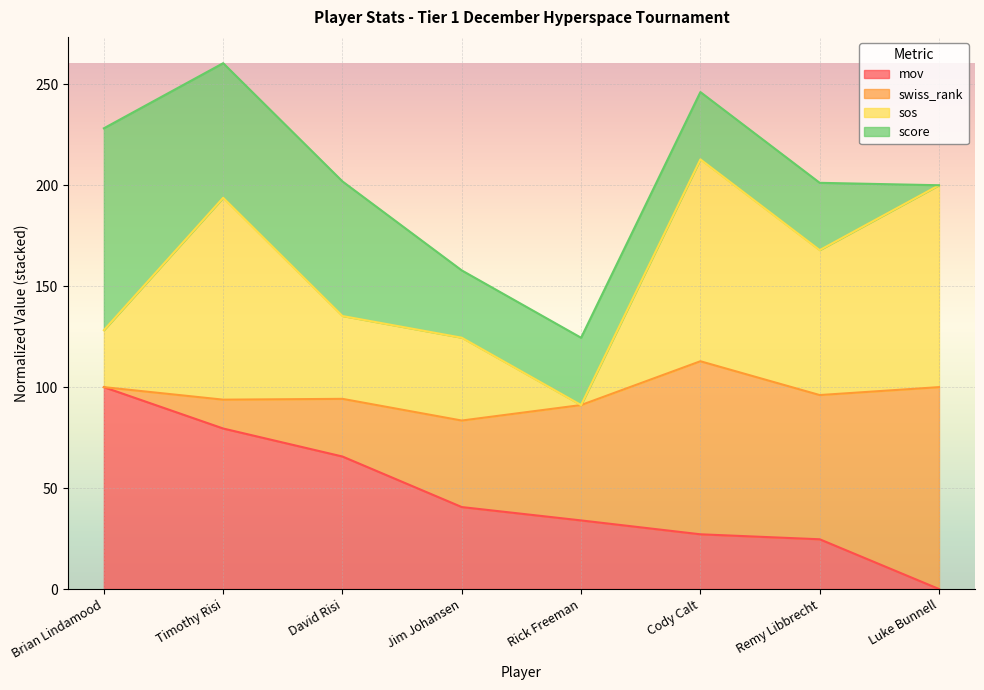

What is the total value across all series at Luke Bunnell?

200.0